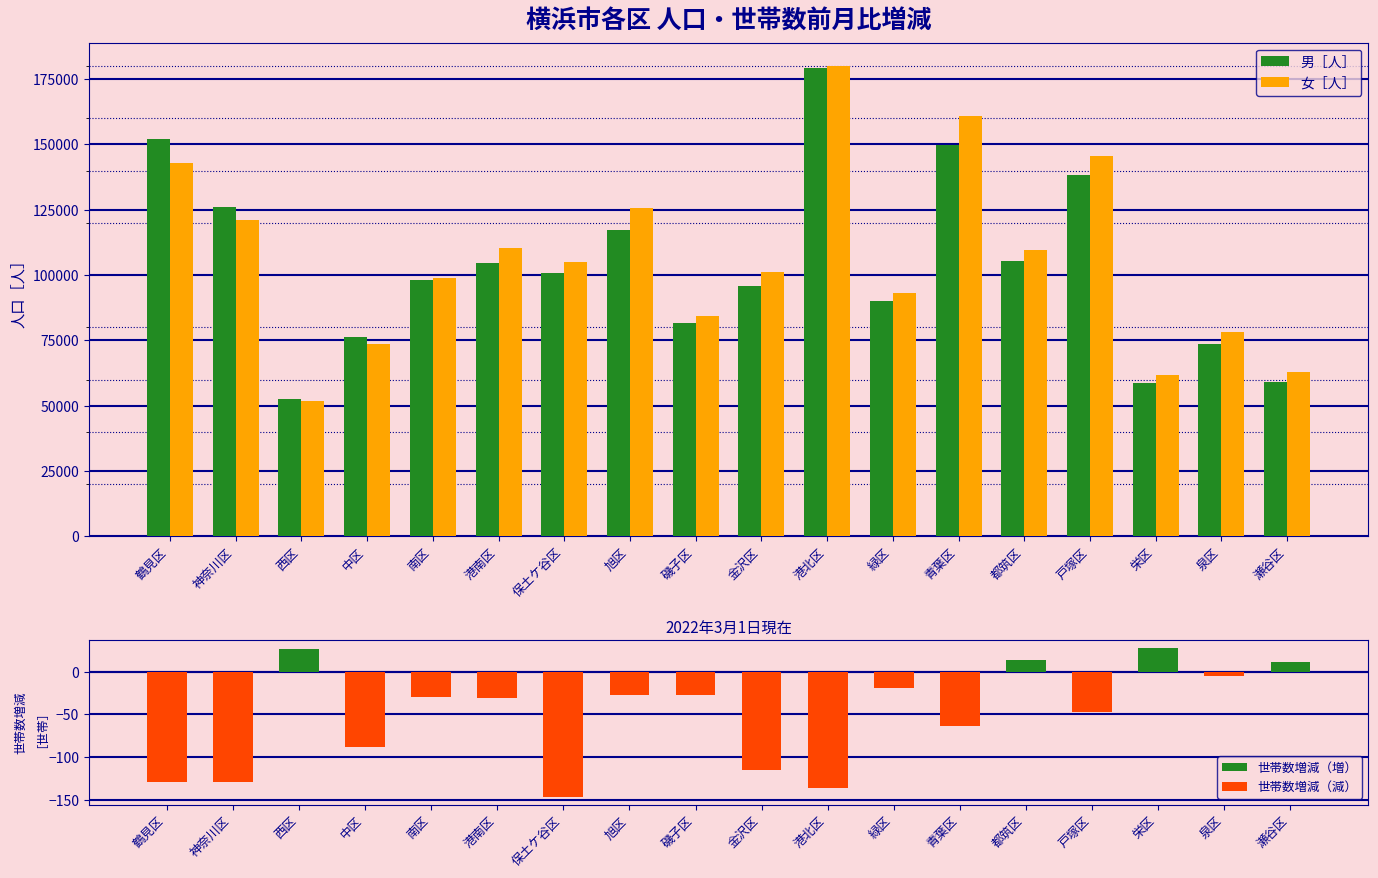

List the labels in order of 世帯数増減（減） value, largest first.

西区, 都筑区, 栄区, 瀬谷区, 泉区, 緑区, 旭区, 磯子区, 南区, 港南区, 戸塚区, 青葉区, 中区, 金沢区, 鶴見区, 神奈川区, 港北区, 保土ケ谷区